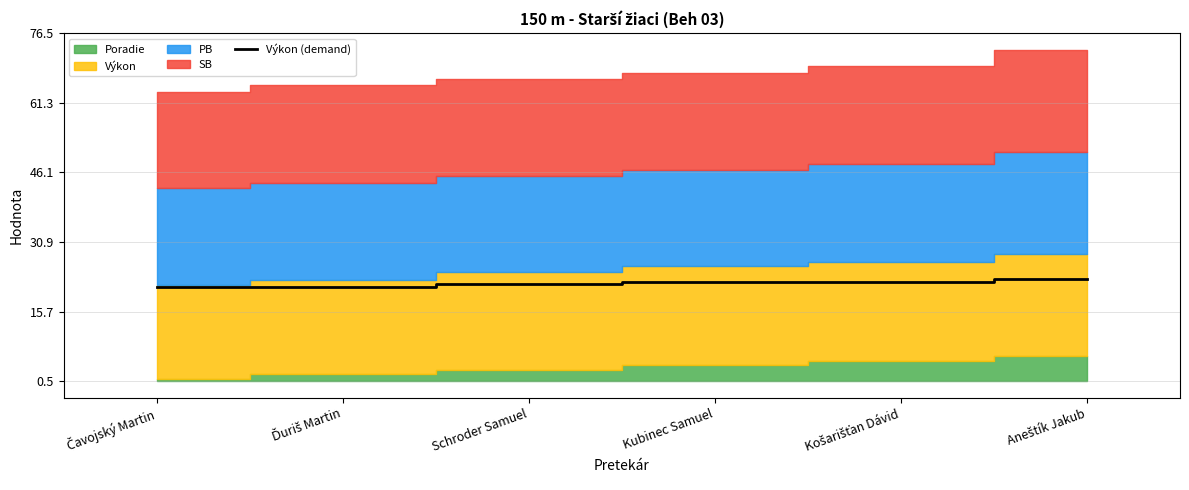

Which category has the lowest value across all series?

Čavojský Martin